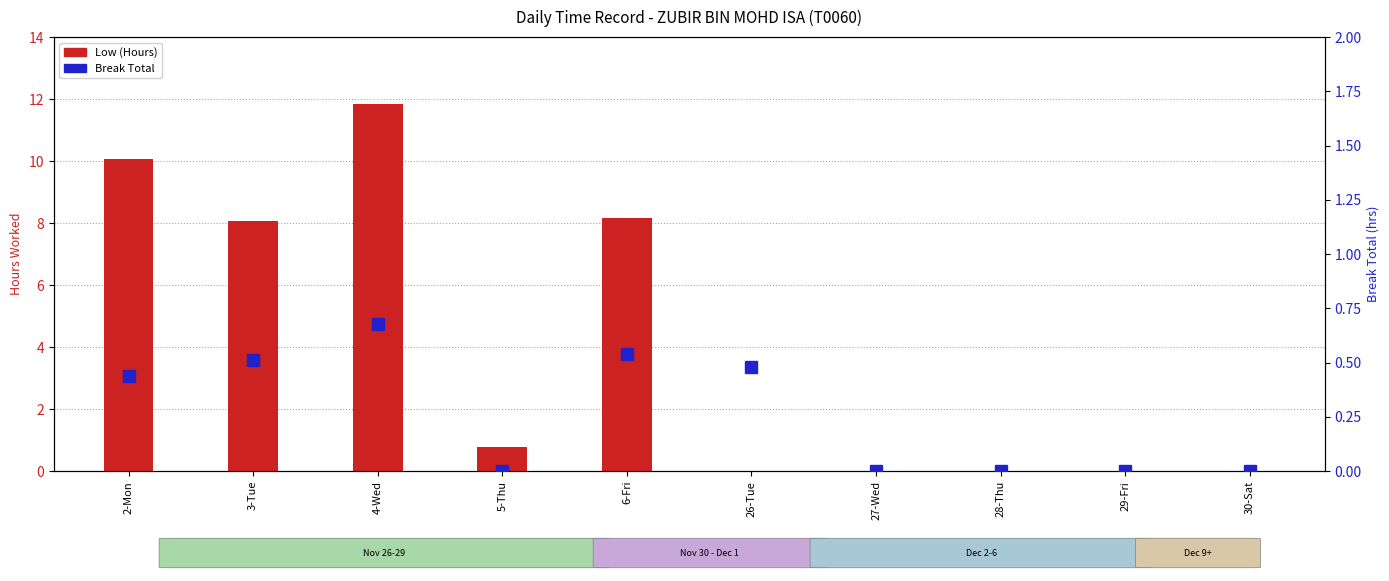

At which category is the sum across all series the highest?

4-Wed